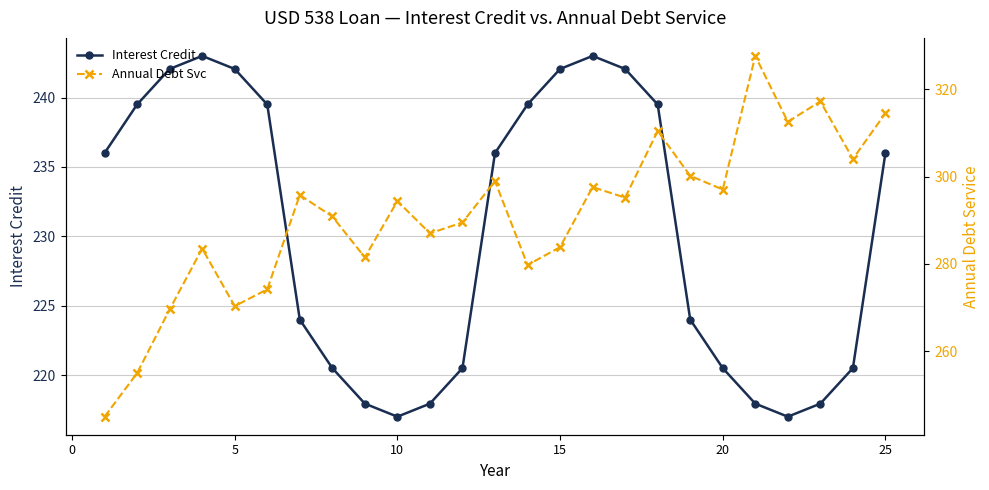

What is the maximum value for Interest Credit?

243.0